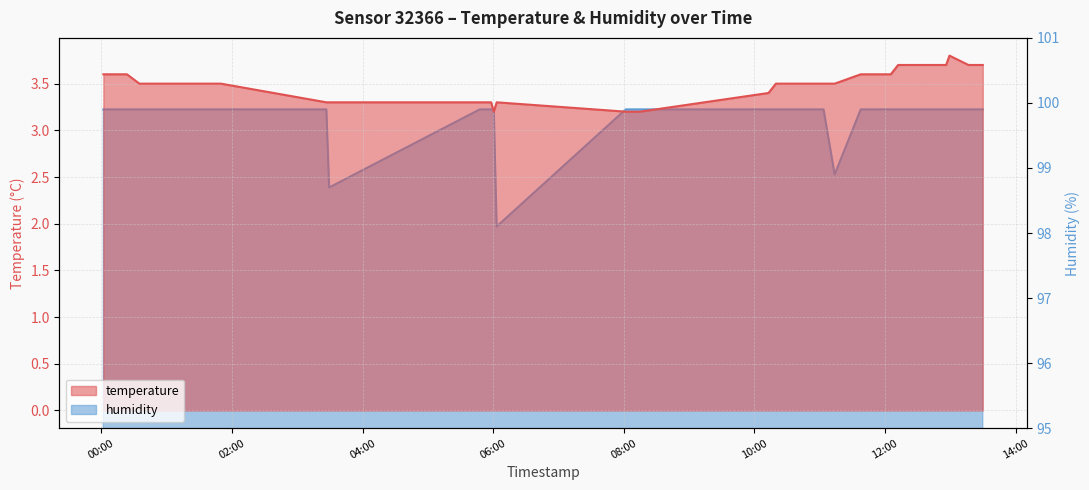

True or false: temperature and humidity cross at least once.

False